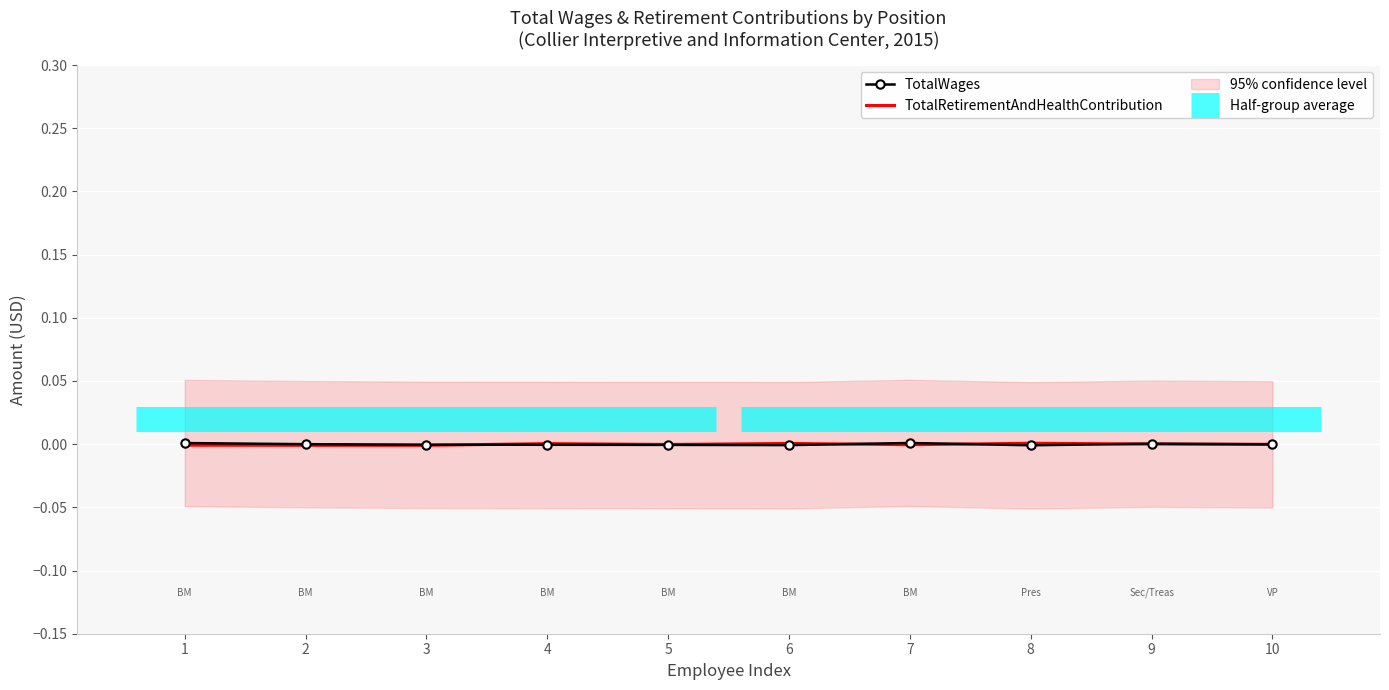

How many lines are shown in the chart?

2